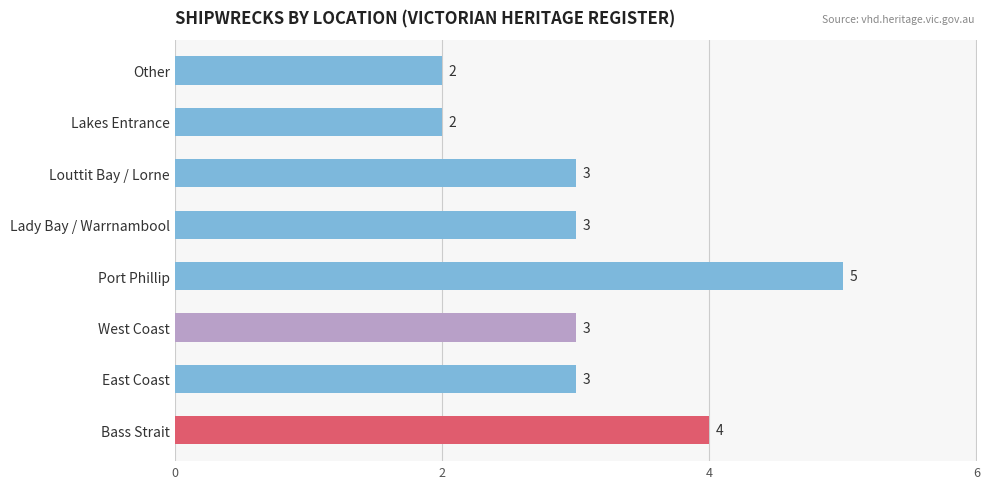

What is the difference between the maximum and minimum values?

3